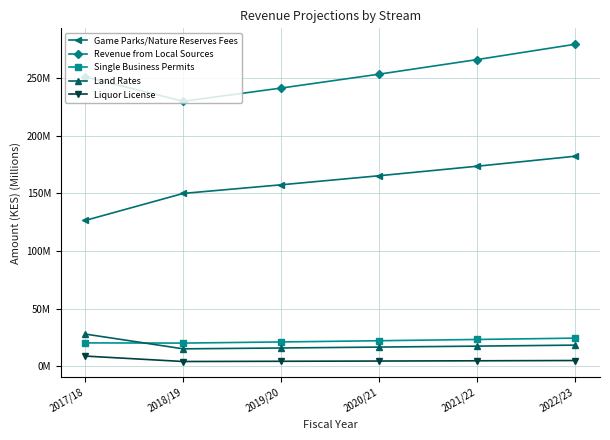

Between 2020/21 and 2021/22, which is larger?

2021/22